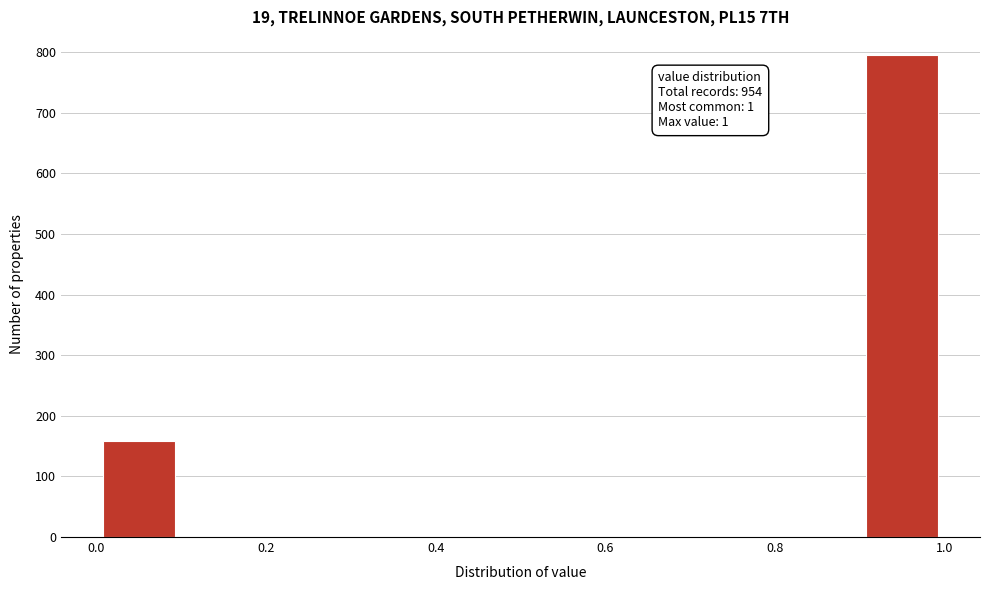

Which range on the x-axis has the tallest bar?

0.9 to 1.0